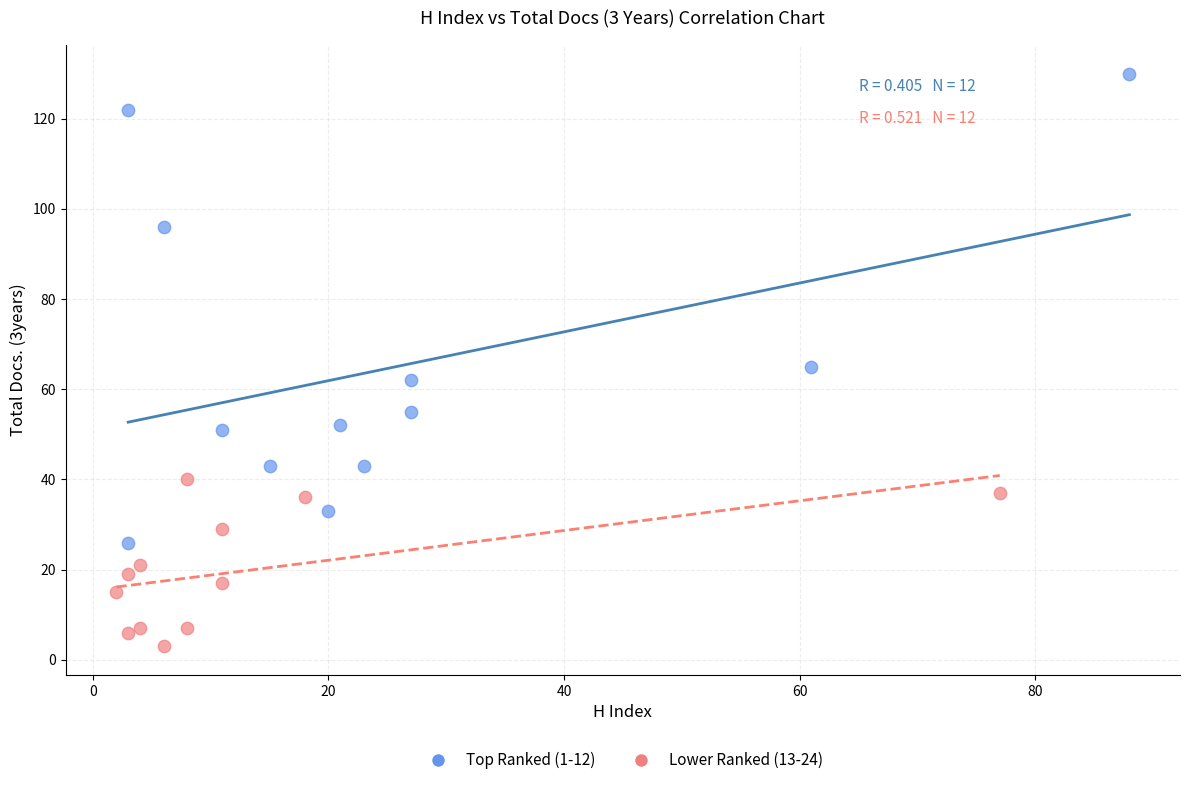

Which series contains the lowest Y value?

Lower Ranked (13-24)